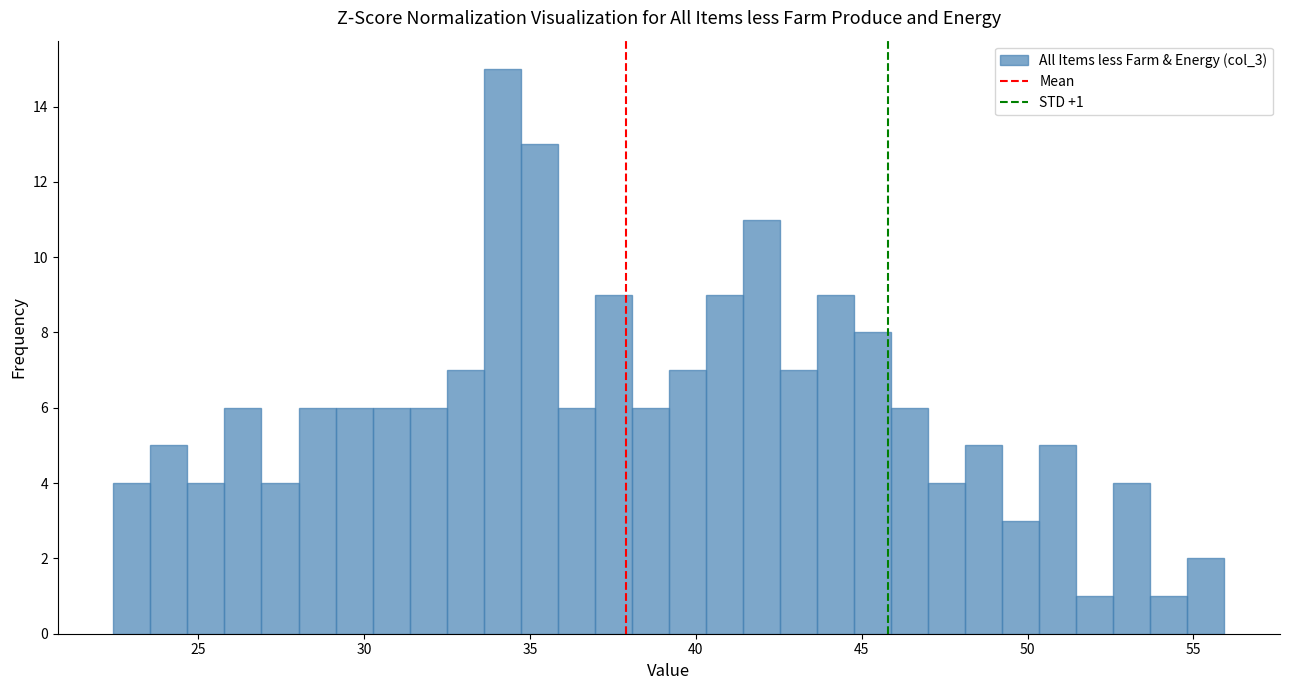

Around what value on the x-axis is the tallest bar? Give the approximate position of its centre, as read against the axis.

34.0